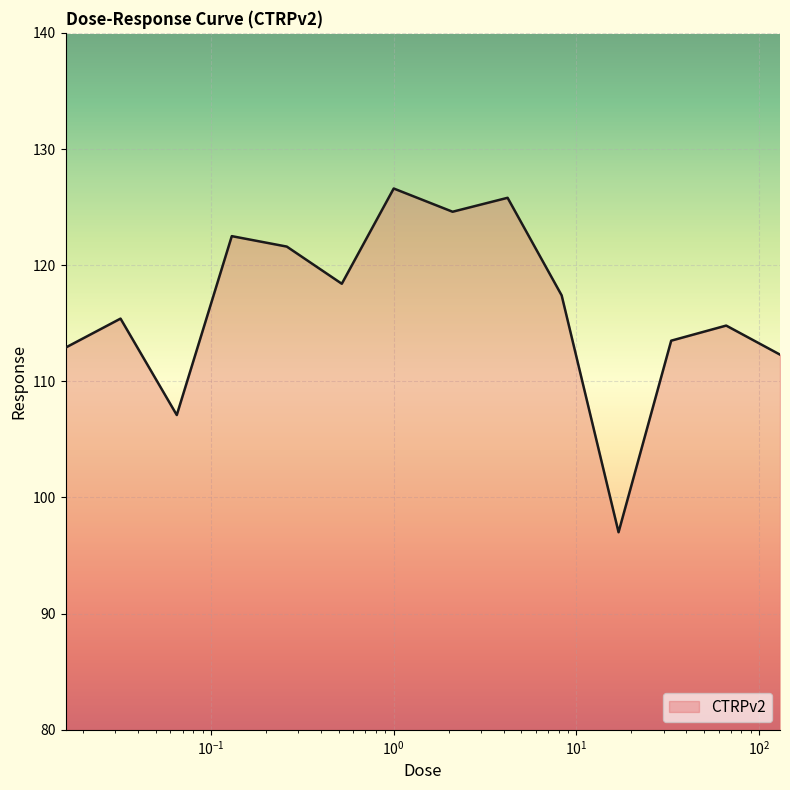

What is the minimum value shown in the chart?

97.0